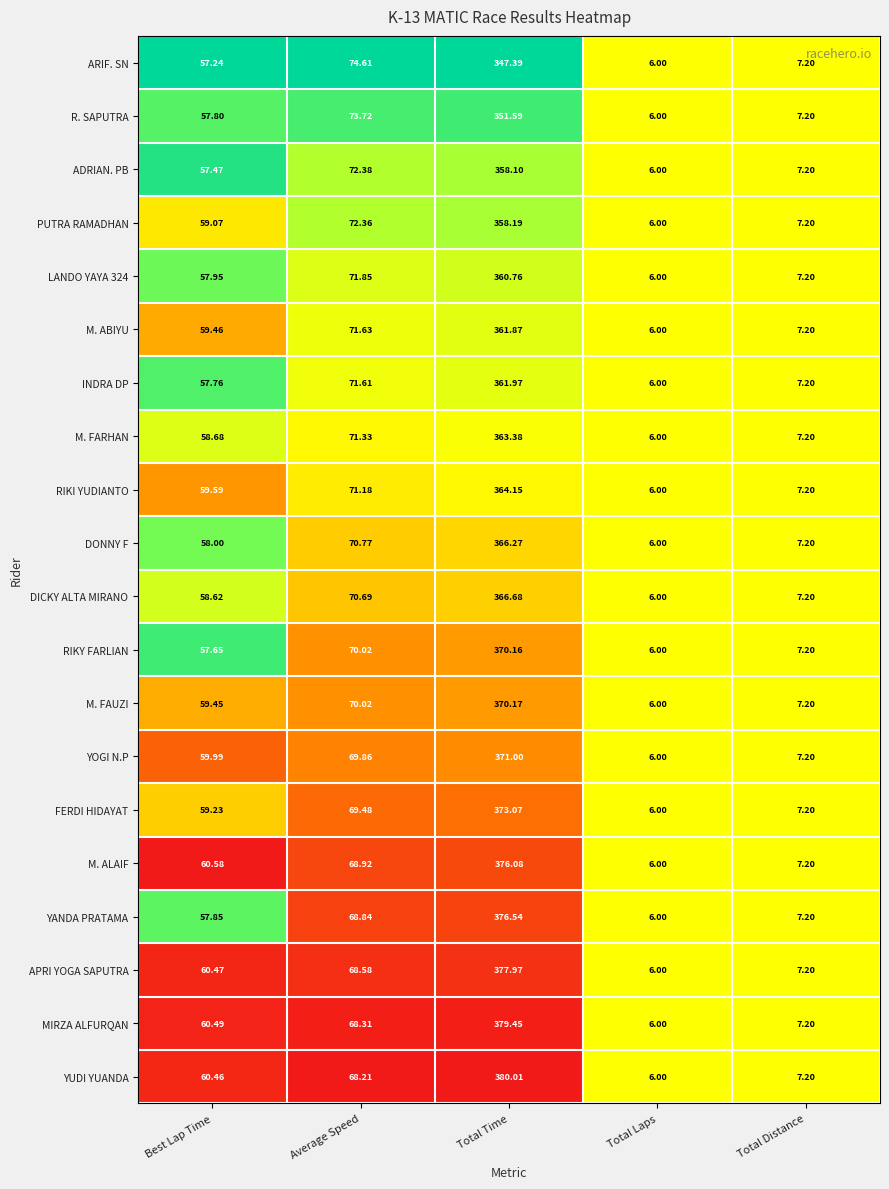

At which category is the sum across all series the highest?

Total Time